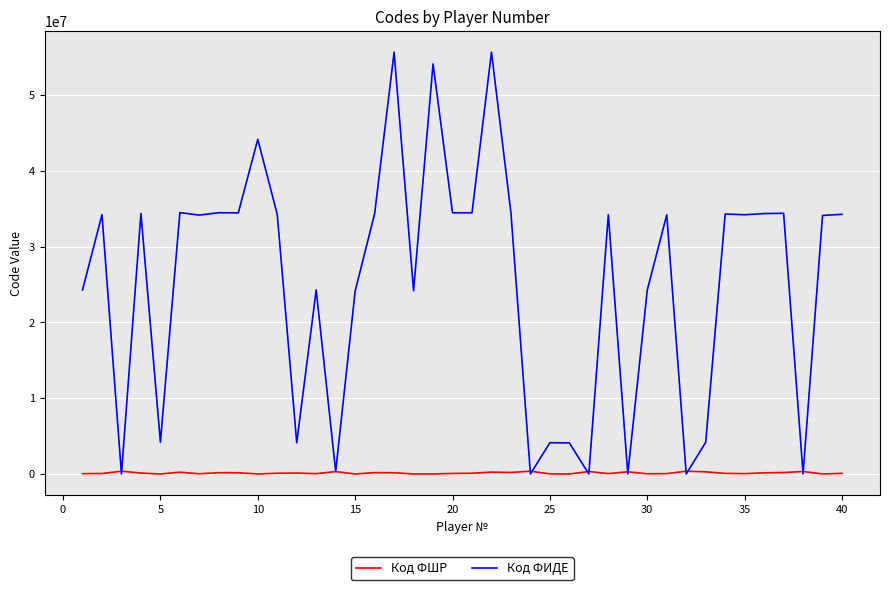

Which series has the largest total across all categories?

Код ФИДЕ